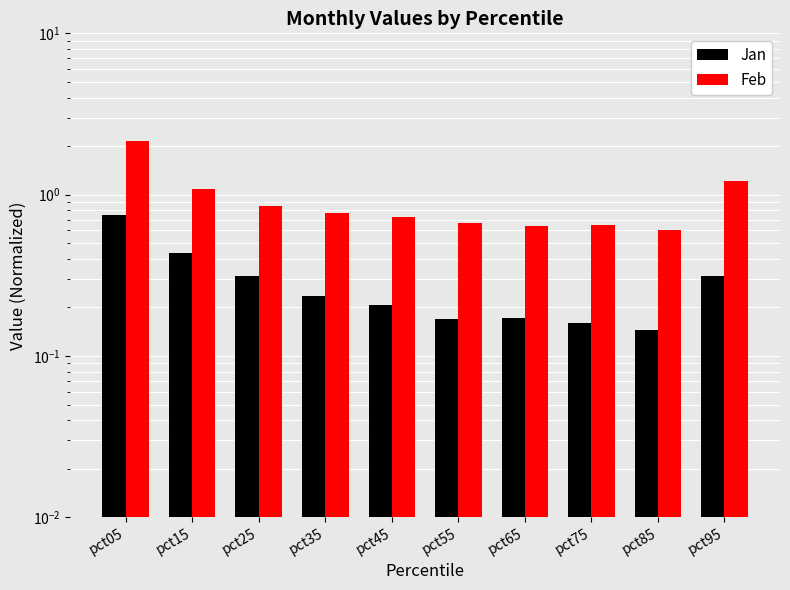

What is the total value across all series at pct55?

0.8